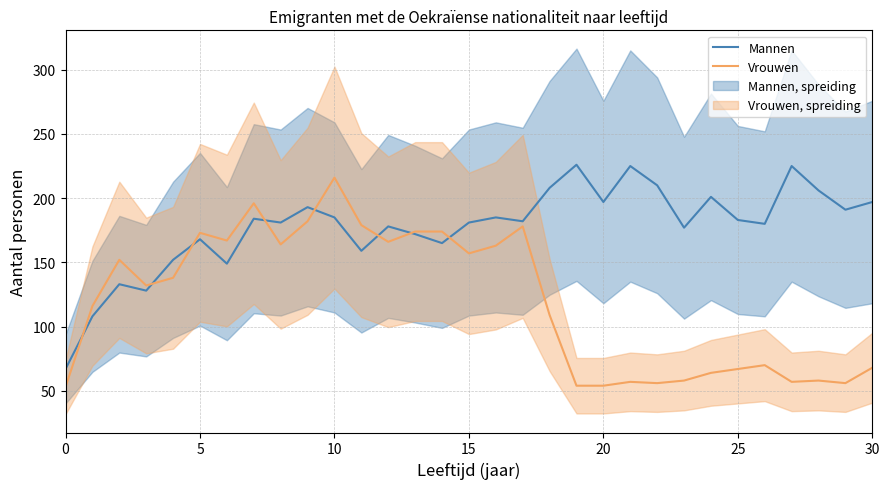

Count the number of data series in this chart.

2